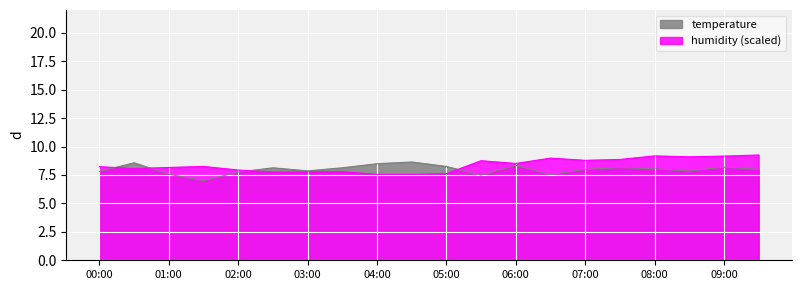

At which label does humidity reach its minimum?

04:30